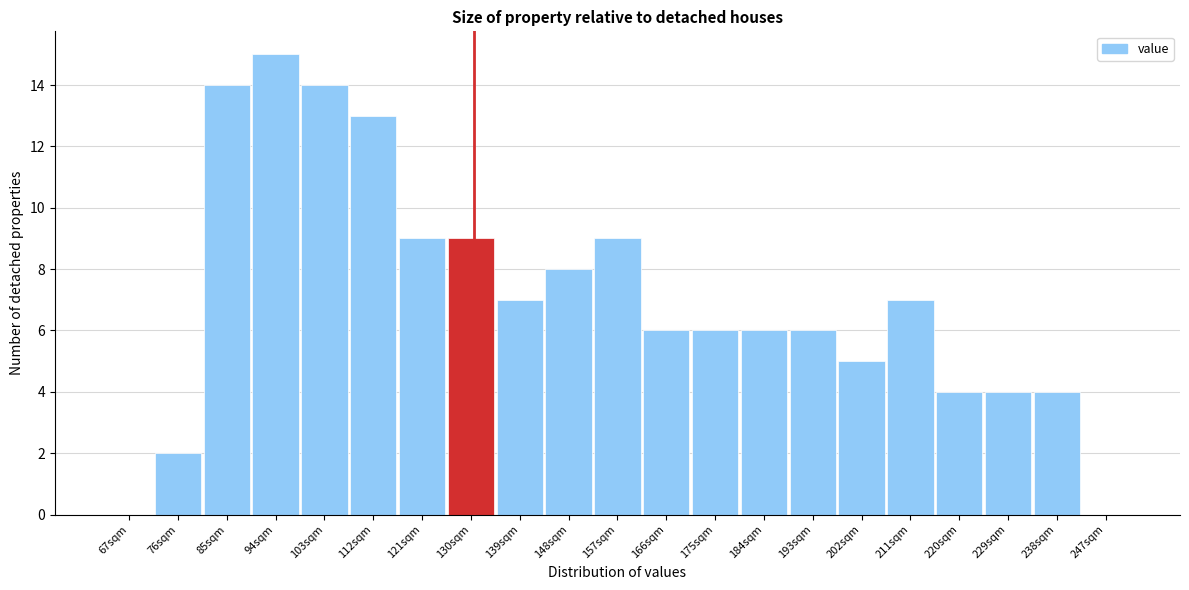

Reading left to right, extract all data points from this chart.

67sqm=0	76sqm=2	85sqm=14	94sqm=15	103sqm=14	112sqm=13	121sqm=9	130sqm=9	139sqm=7	148sqm=8	157sqm=9	166sqm=6	175sqm=6	184sqm=6	193sqm=6	202sqm=5	211sqm=7	220sqm=4	229sqm=4	238sqm=4	247sqm=0